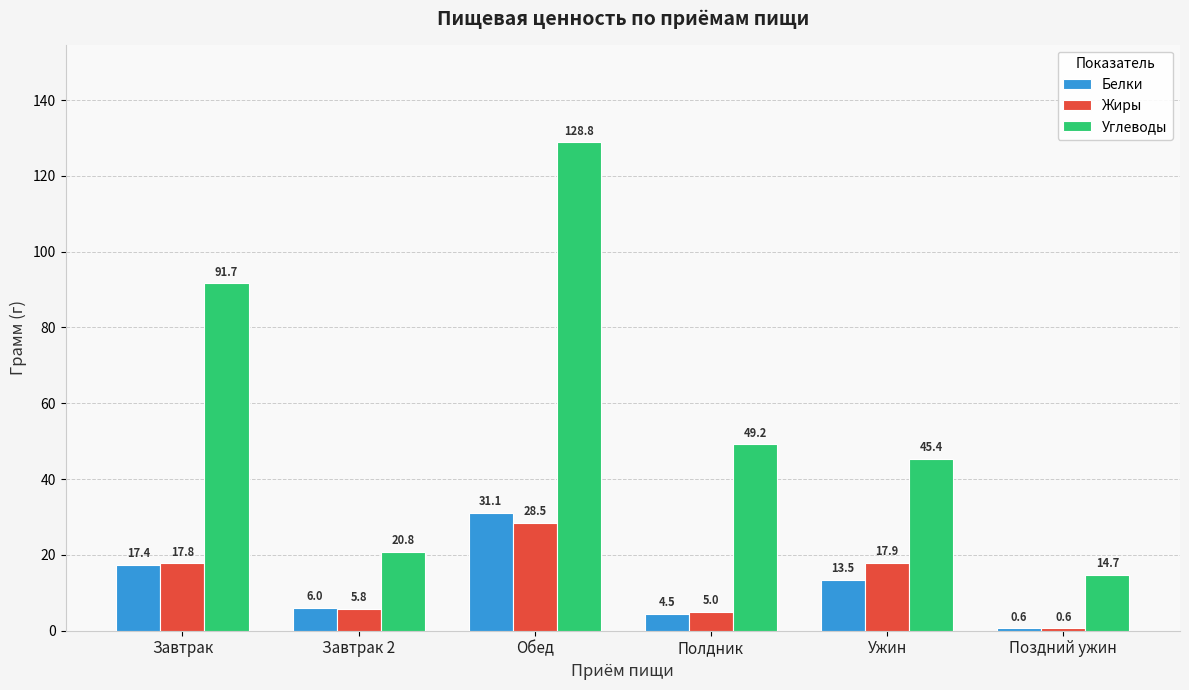

Which series has the widest spread of values?

Углеводы